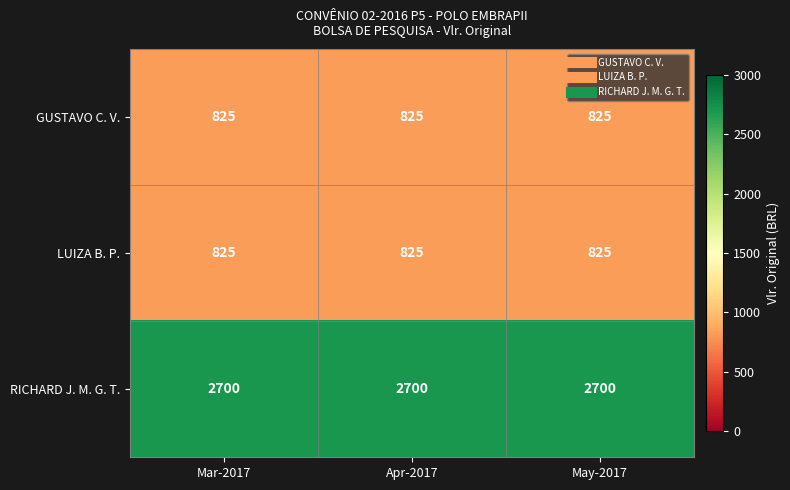

The value of LUIZA B. P. at Apr-2017 is 825. True or false?

True